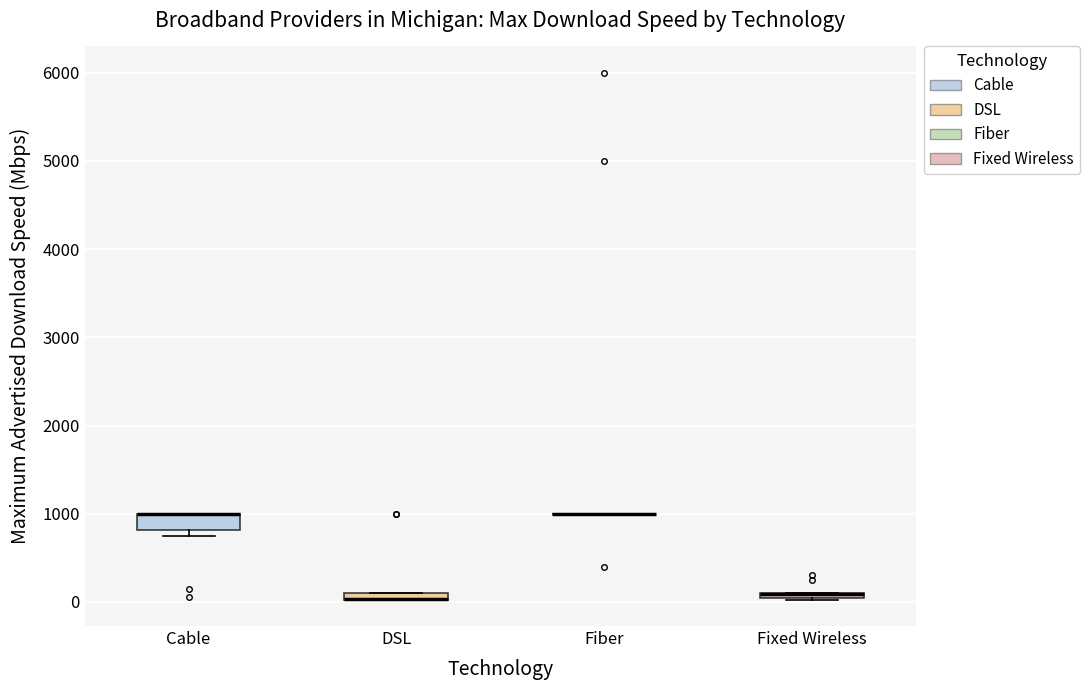

Which box is the tallest, from its lower edge to its upper edge?

Cable